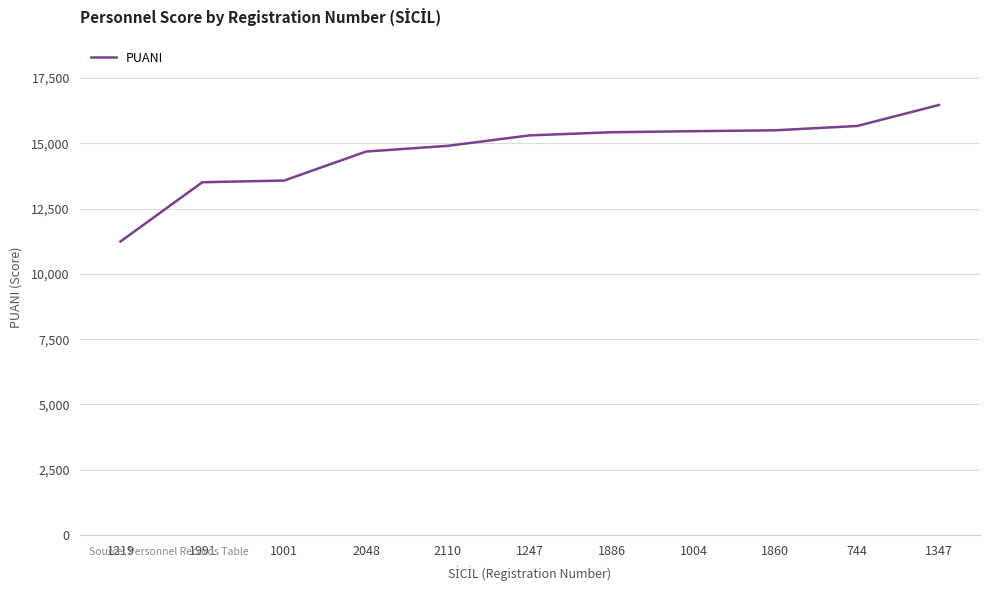

Which category has the lowest value across all series?

1219